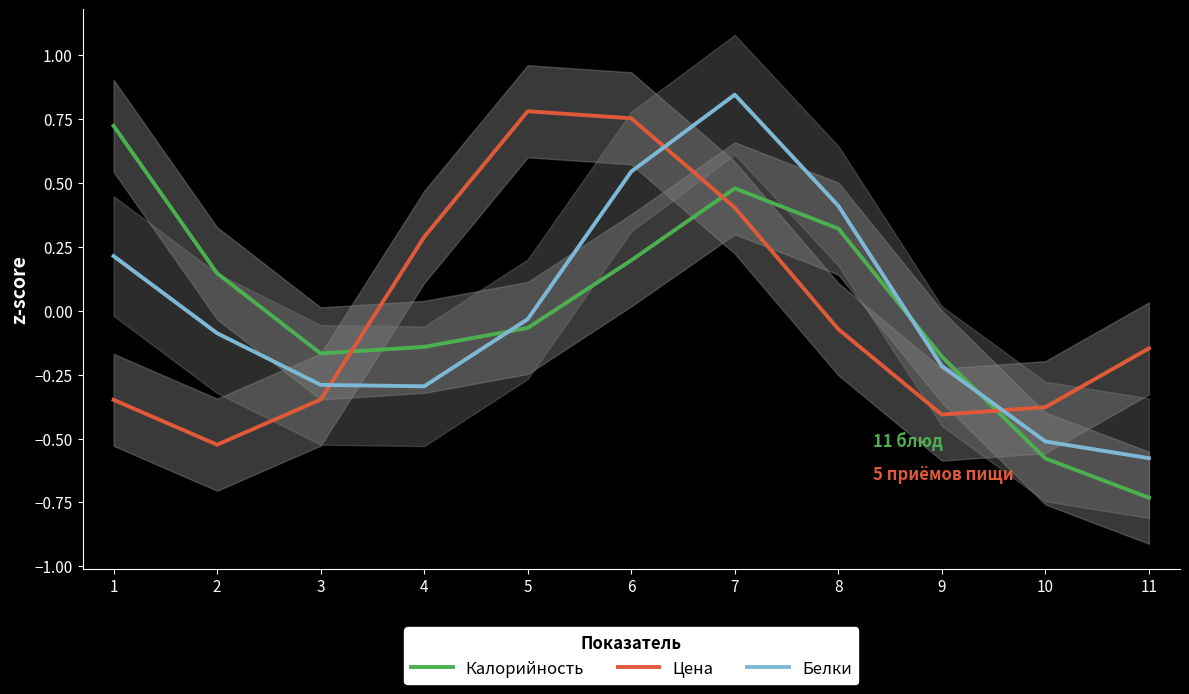

How many lines are shown in the chart?

3